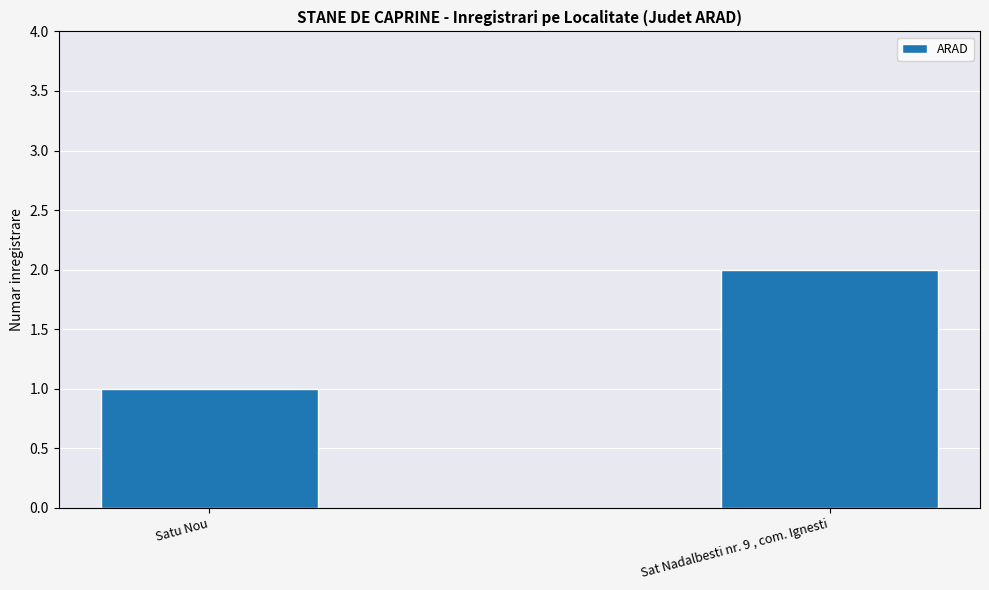

What is the average value?

2